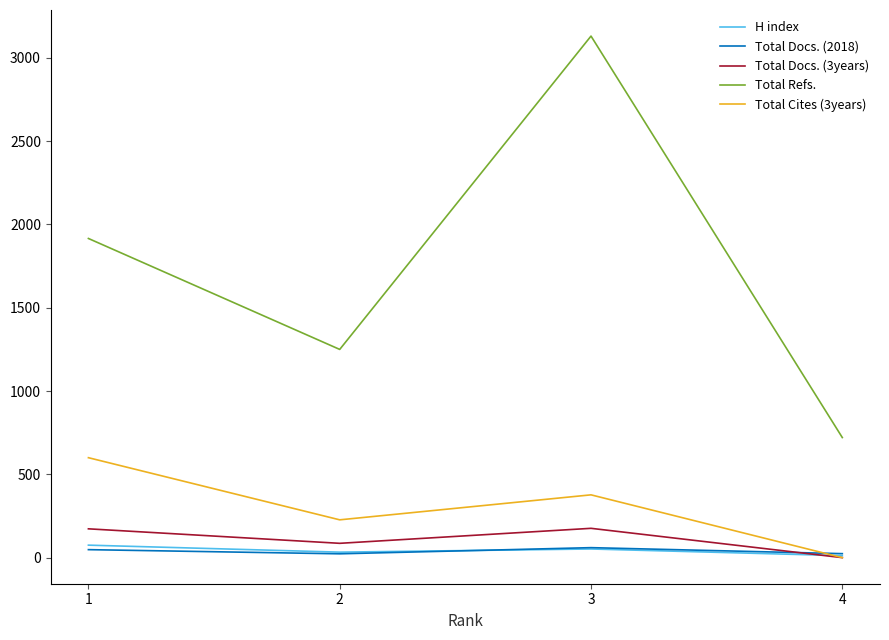

What is the difference between the Total Cites (3years) values at 3 and 1?

223